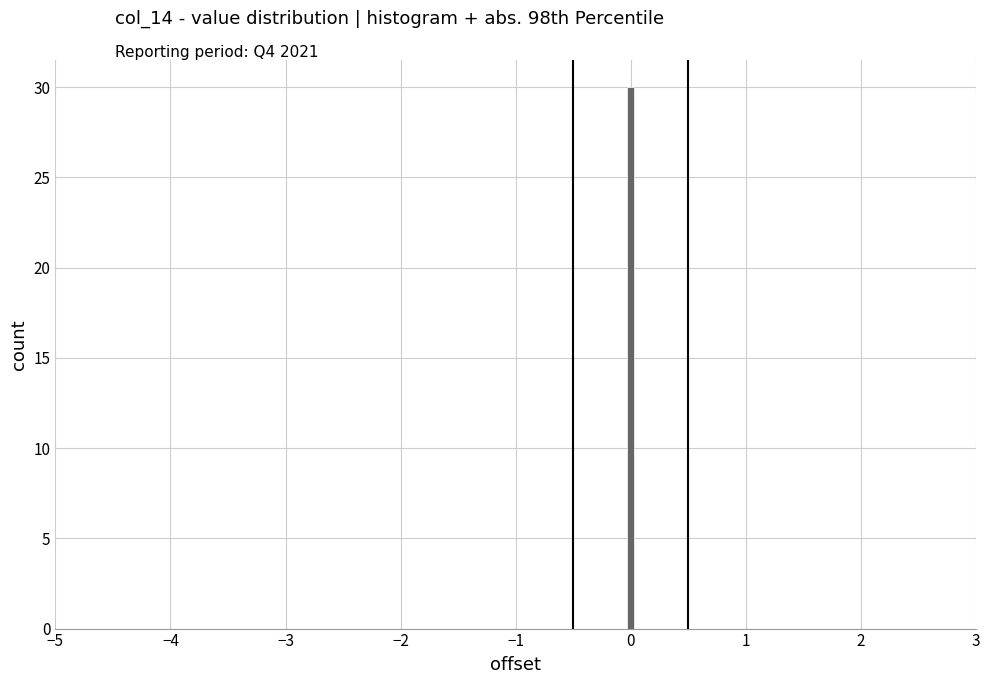

Read against the x-axis, roughly where is the centre of the tallest bar?

0.0